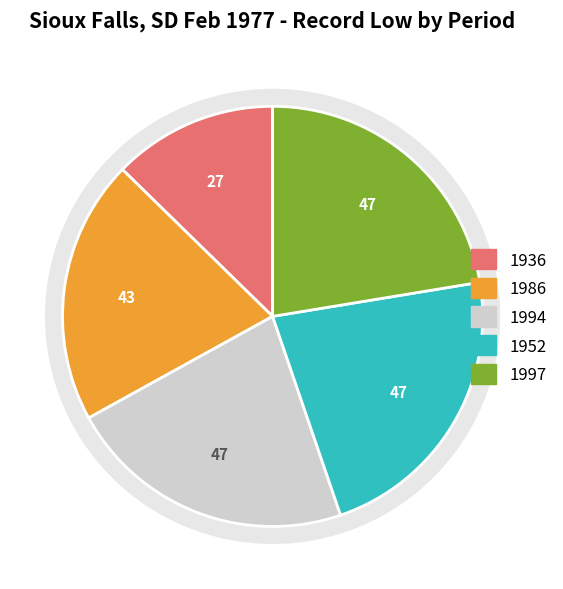

How many segments does this pie chart have?

5